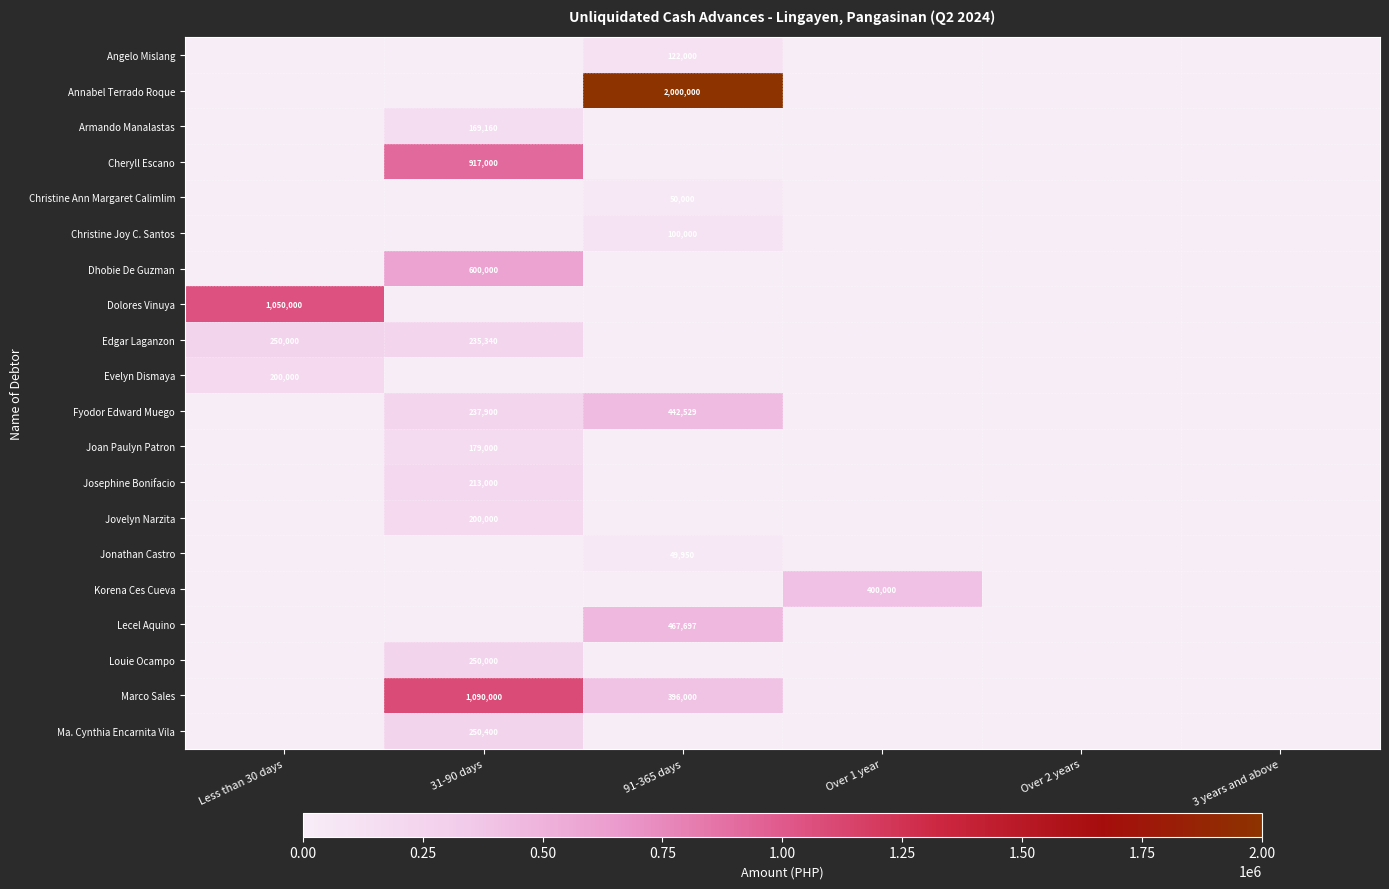

Which label corresponds to the smallest value in the chart?

Less than 30 days